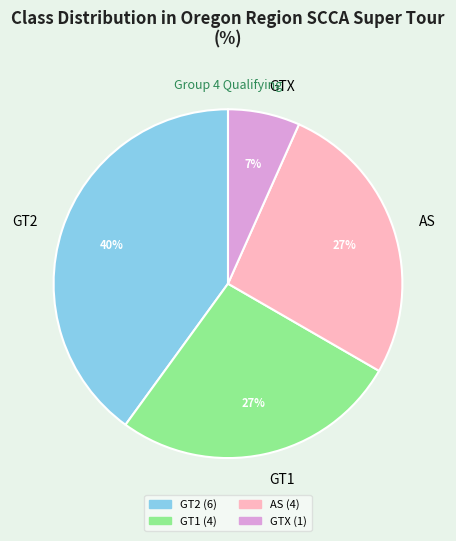

Which slice is the smallest?

GTX